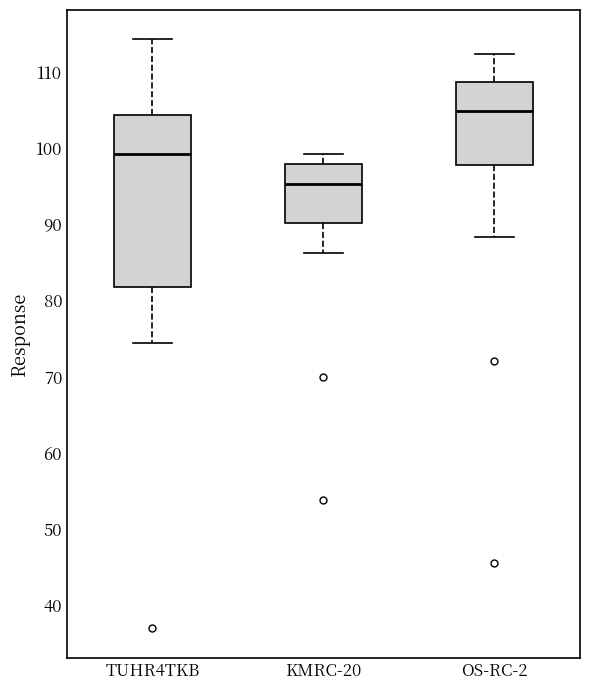

Which box's median line is the highest?

OS-RC-2